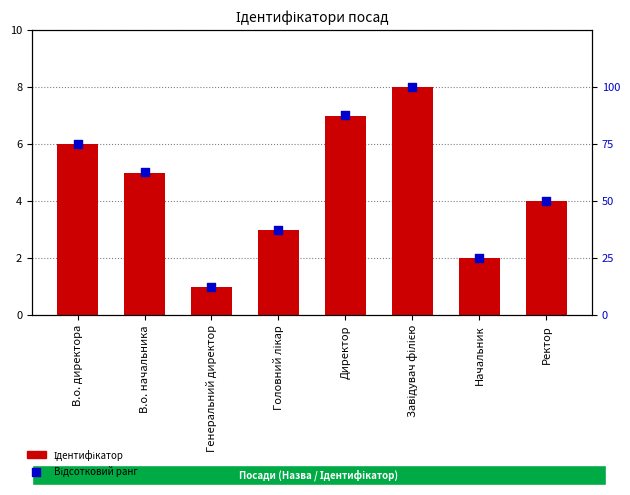

What are all the series names shown in the legend?

Ідентифікатор, Відсотковий ранг